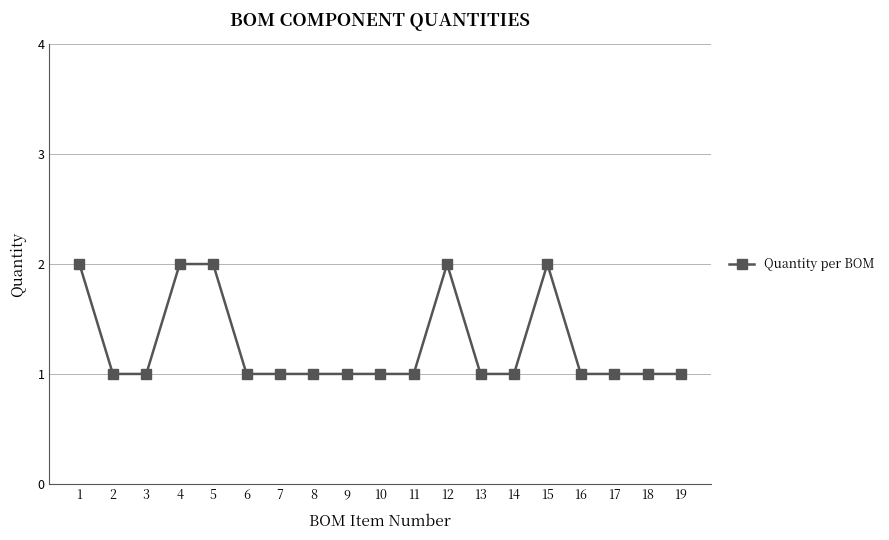

Which has a higher value, 5 or 13?

5